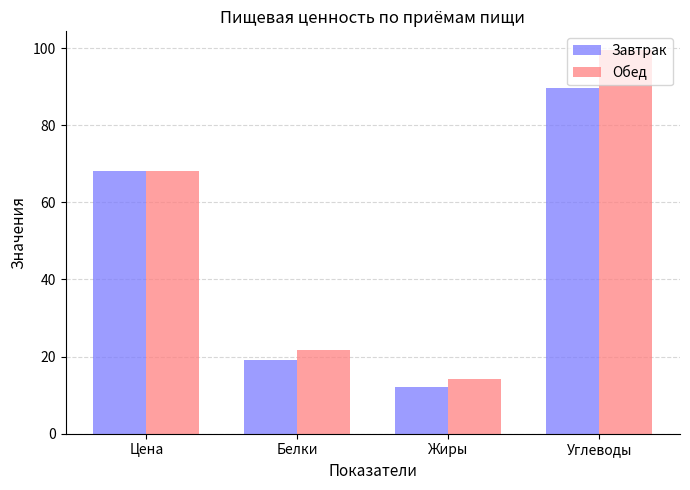

What is the greatest value displayed?

99.4